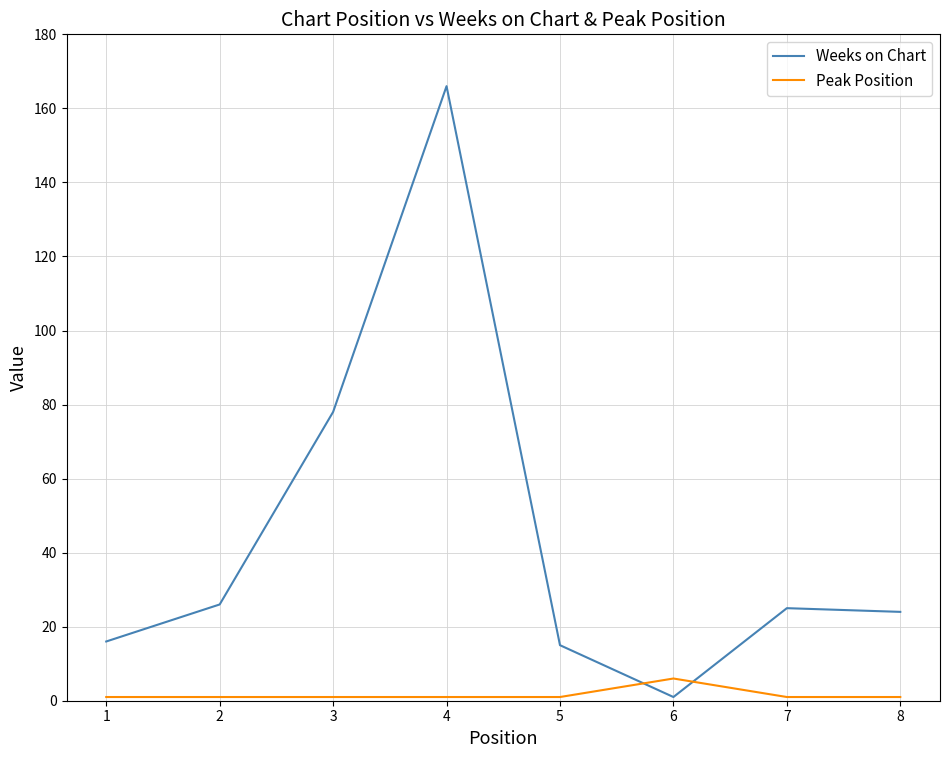

Rank the series at 4 from highest to lowest value.

Weeks on Chart, Peak Position